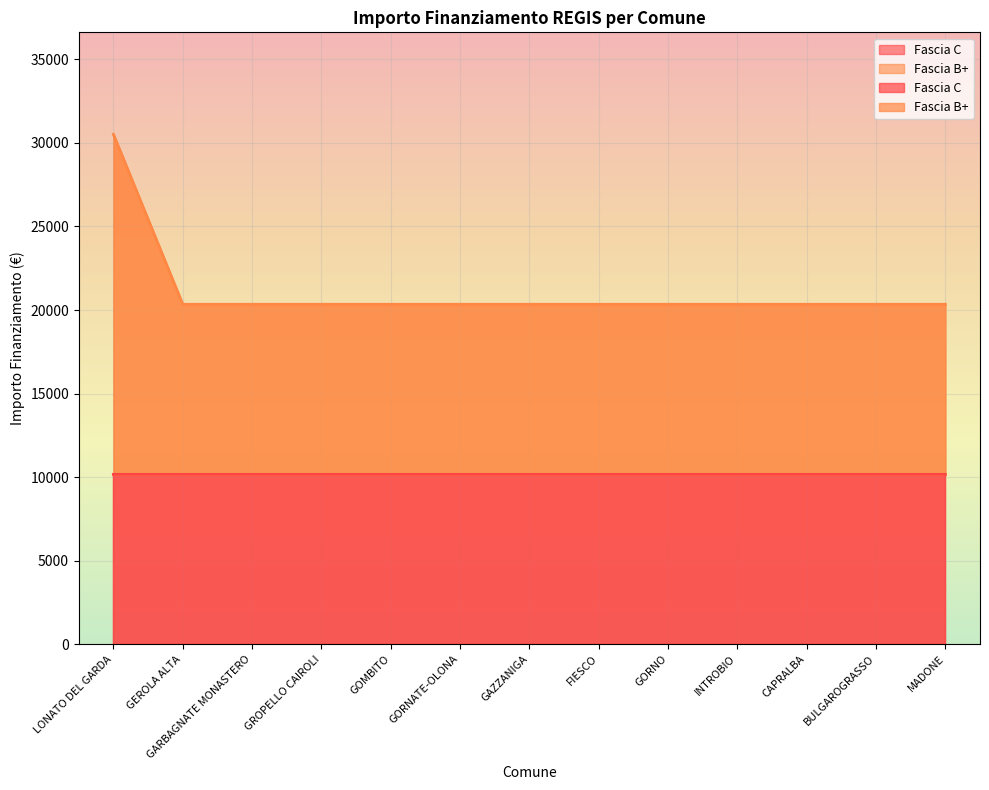

Between LONATO DEL GARDA and GEROLA ALTA, which is larger?

LONATO DEL GARDA